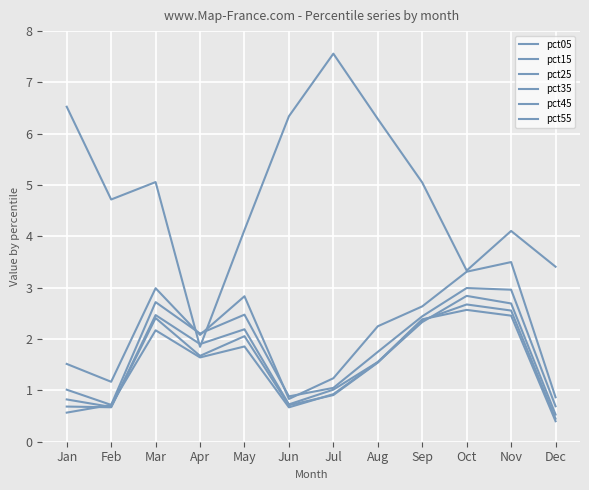

What is the difference between the pct35 values at Sep and Aug?

0.8